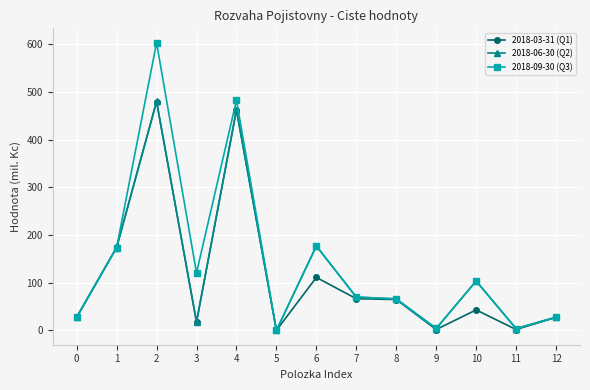

What is the sum of the 2018-09-30 (Q3) values at 6 and 11?

180.0